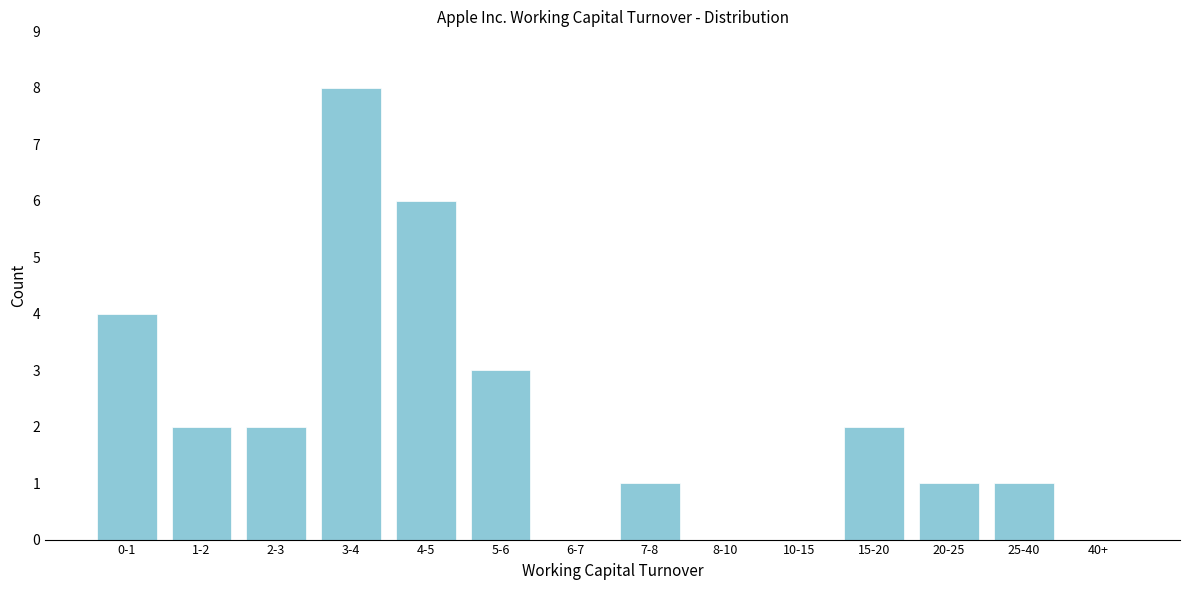

Reading left to right, extract all data points from this chart.

0-1=4	1-2=2	2-3=2	3-4=8	4-5=6	5-6=3	6-7=0	7-8=1	8-10=0	10-15=0	15-20=2	20-25=1	25-40=1	40+=0